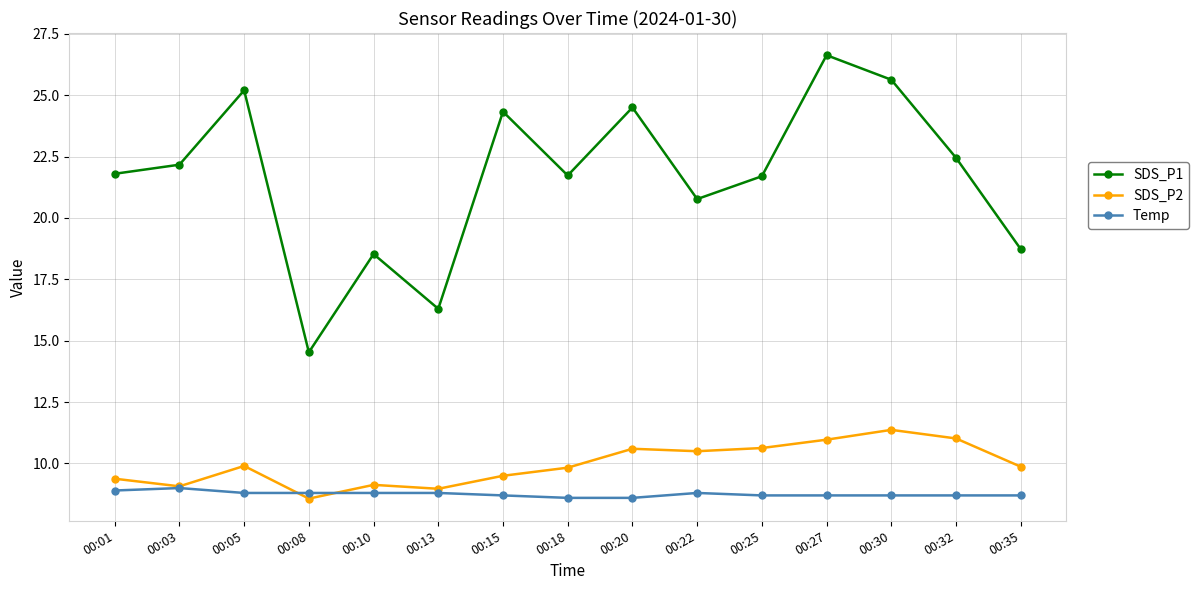

How many data points does each series have?

15